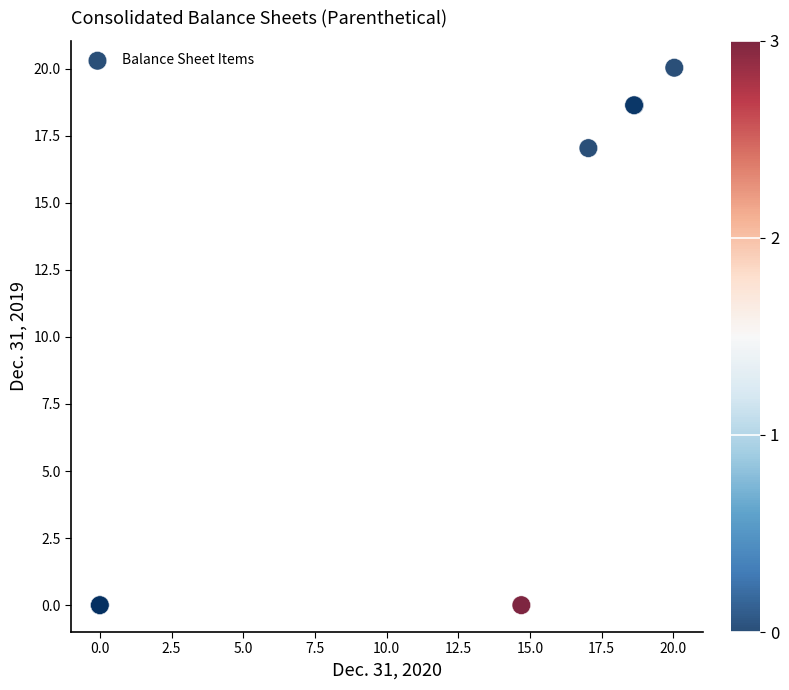

What Y value in the scatter plot is closest to 10?

17.0